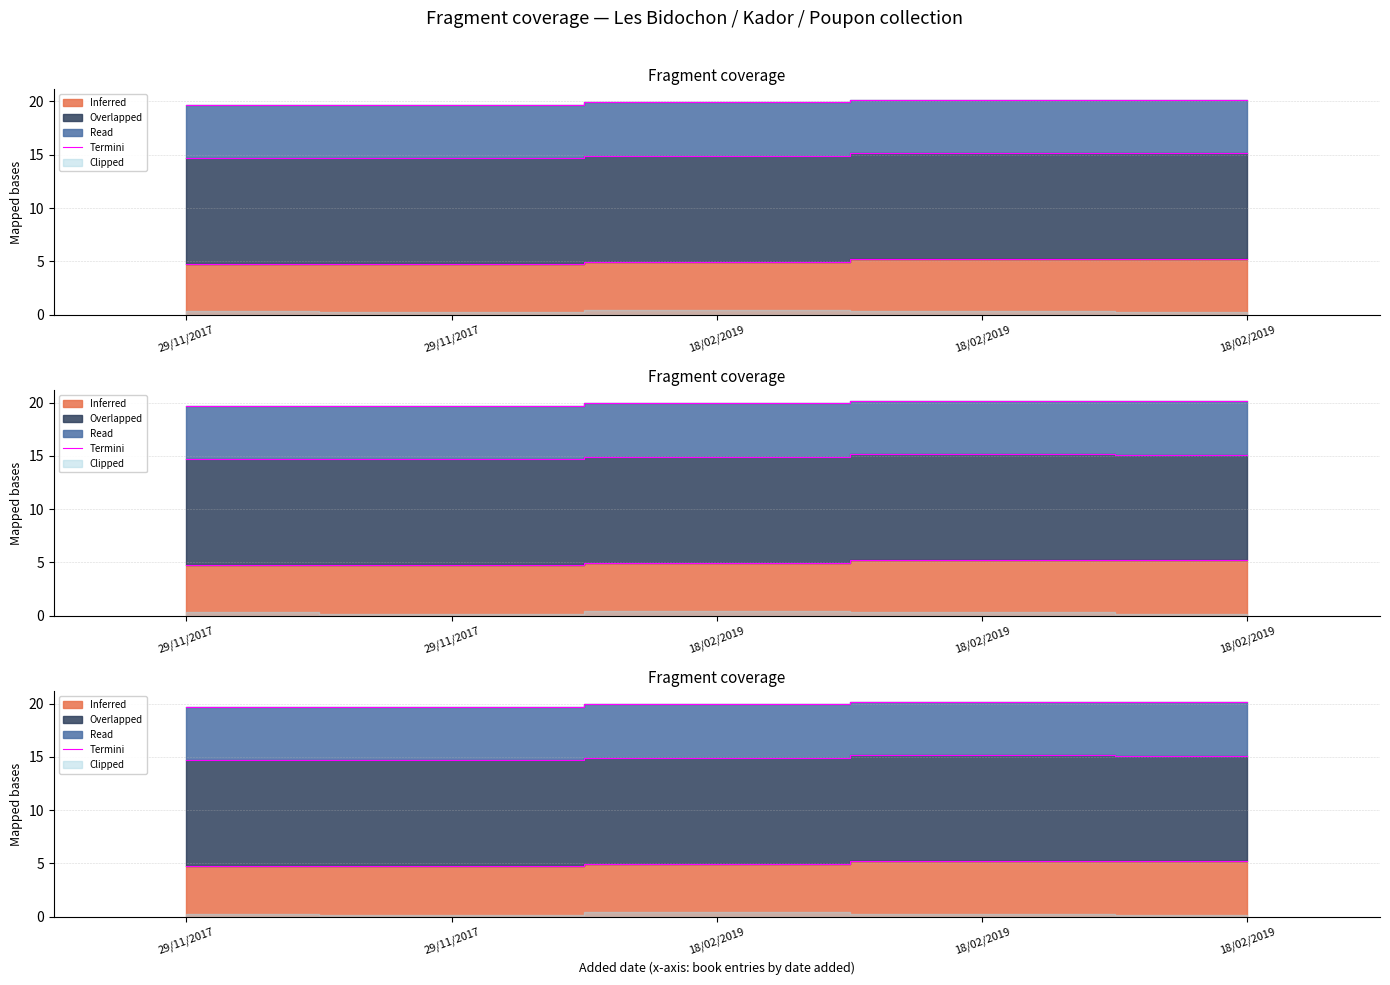

At which category does the data reach its first local valley?

29/11/2017